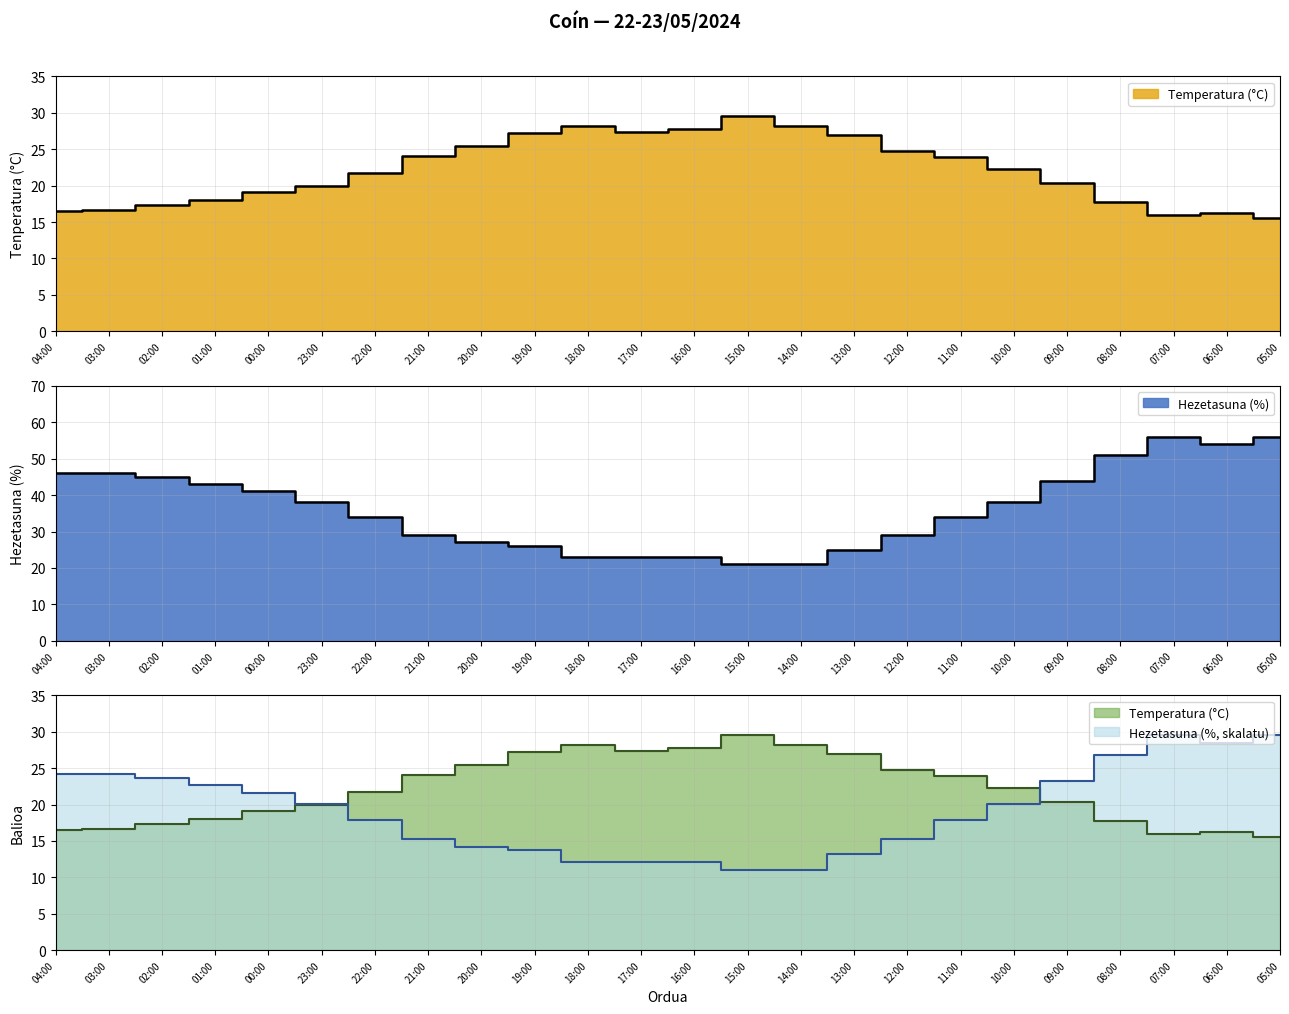

Count the number of categories in the chart.

24